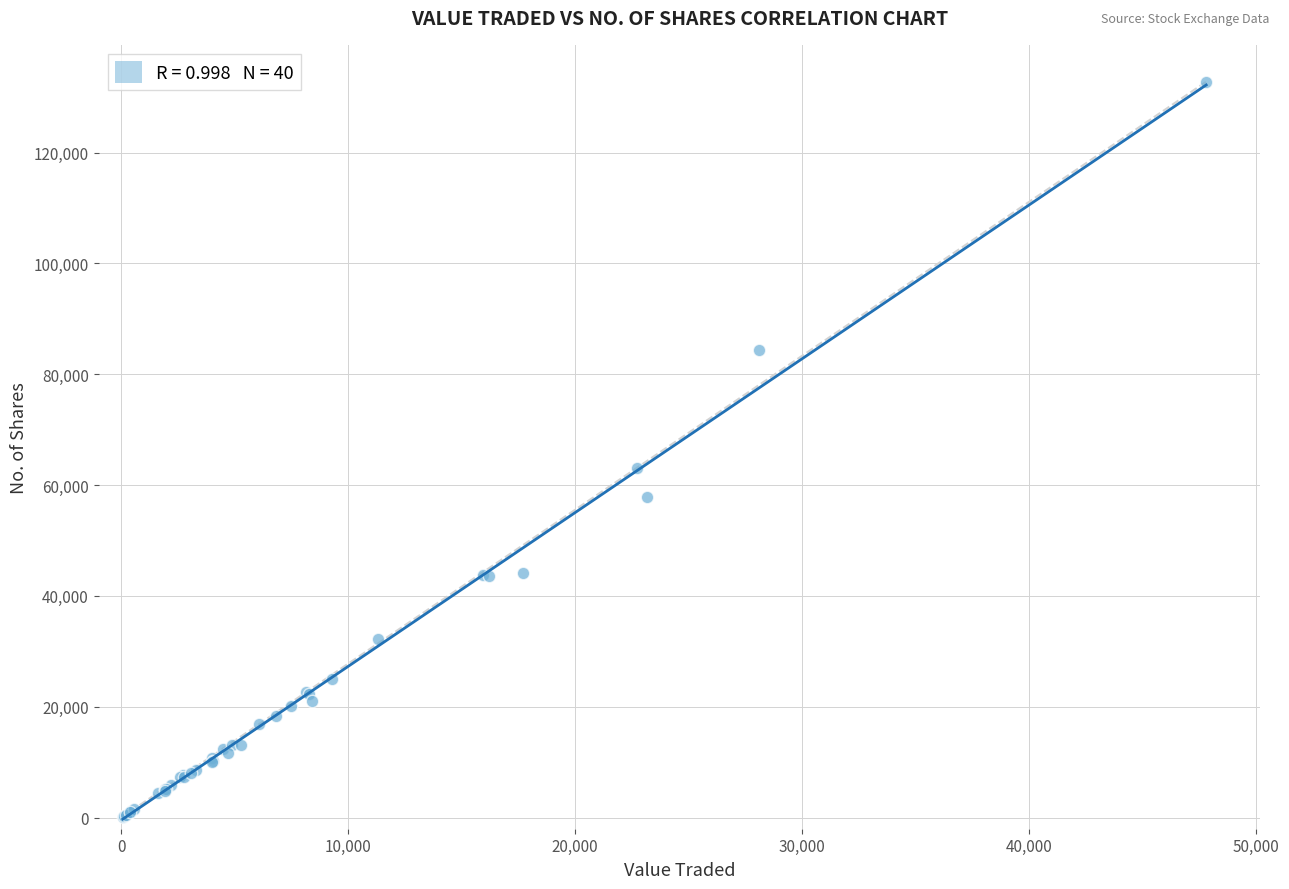

What Y value in the scatter plot is closest to 66498?

63126